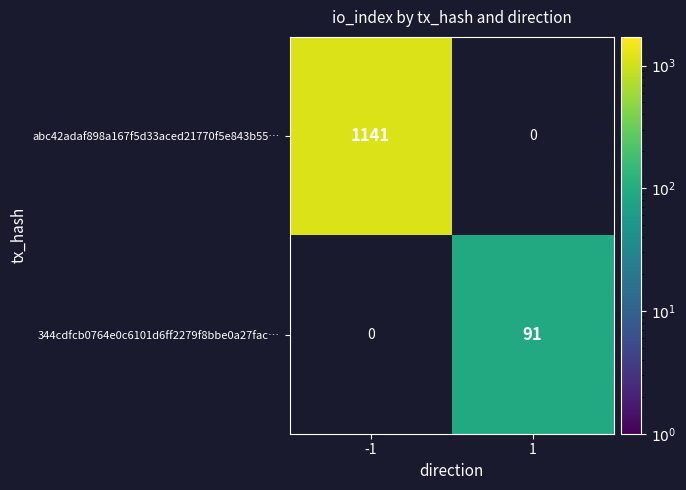

The value of abc42adaf898a167f5d33aced21770f5e843b55… at -1 is 1141. True or false?

True